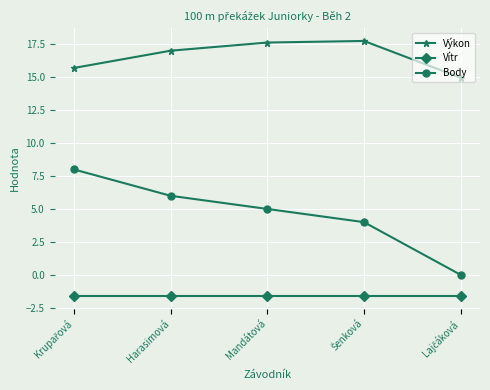

True or false: Vítr and Výkon intersect in this chart.

False